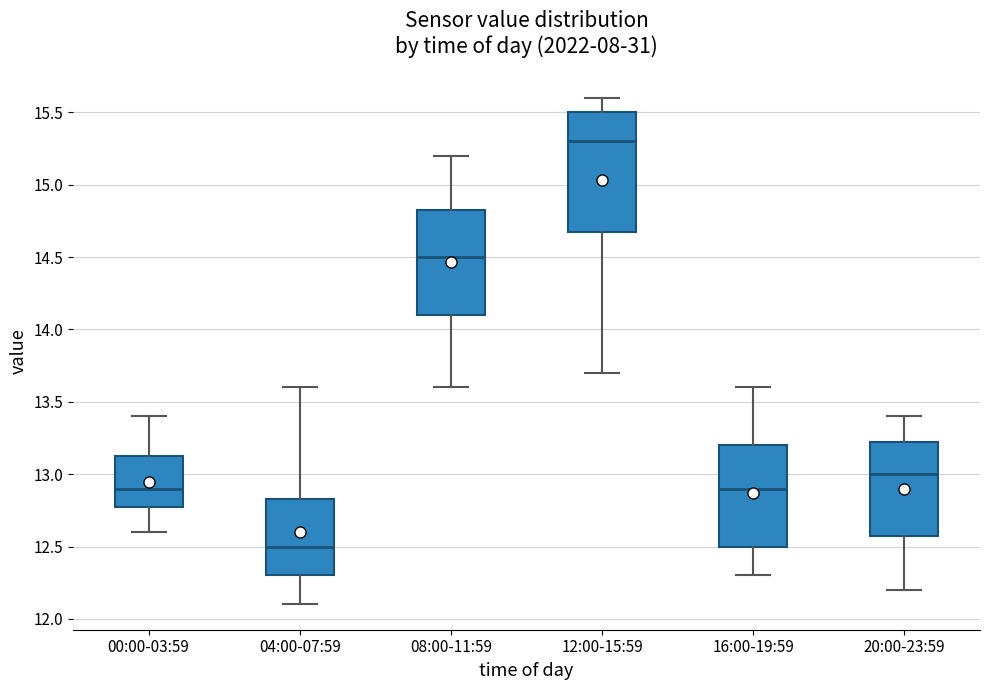

Comparing the boxes themselves (not the whiskers), which one is the tallest?

12:00-15:59